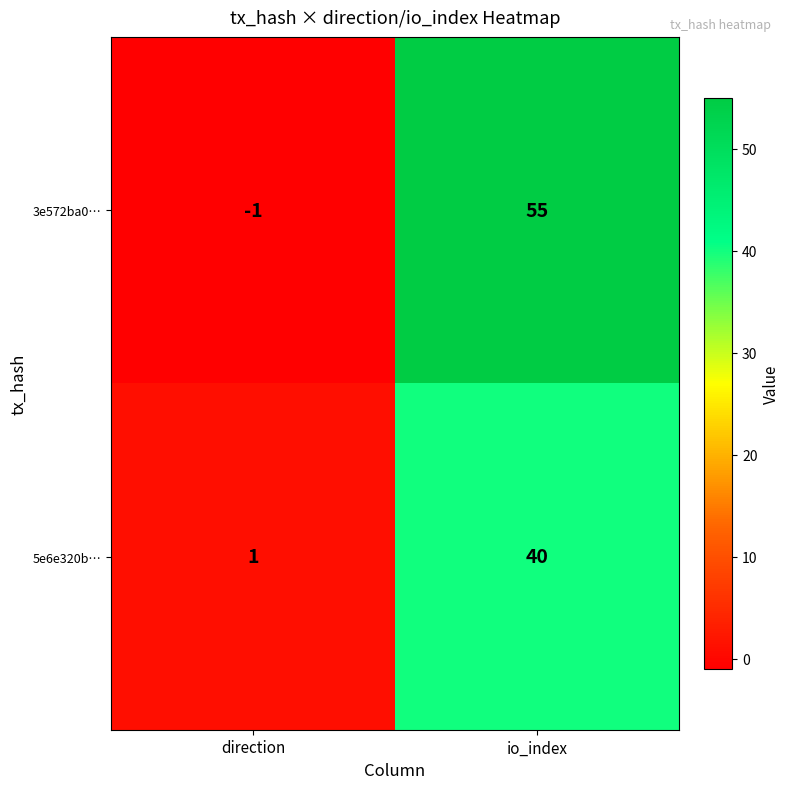

Which label corresponds to the largest value in the chart?

io_index